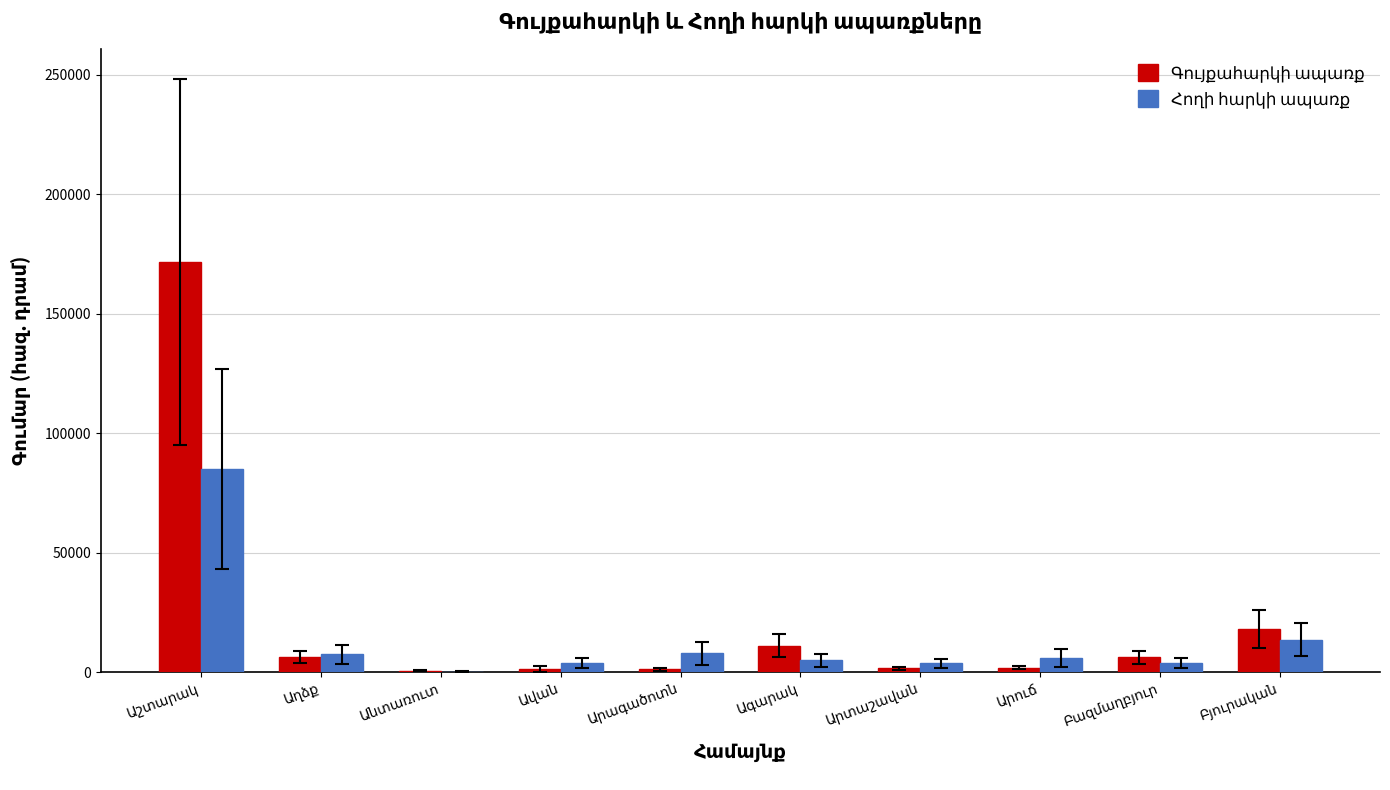

What is the maximum value shown in the chart?

171754.1